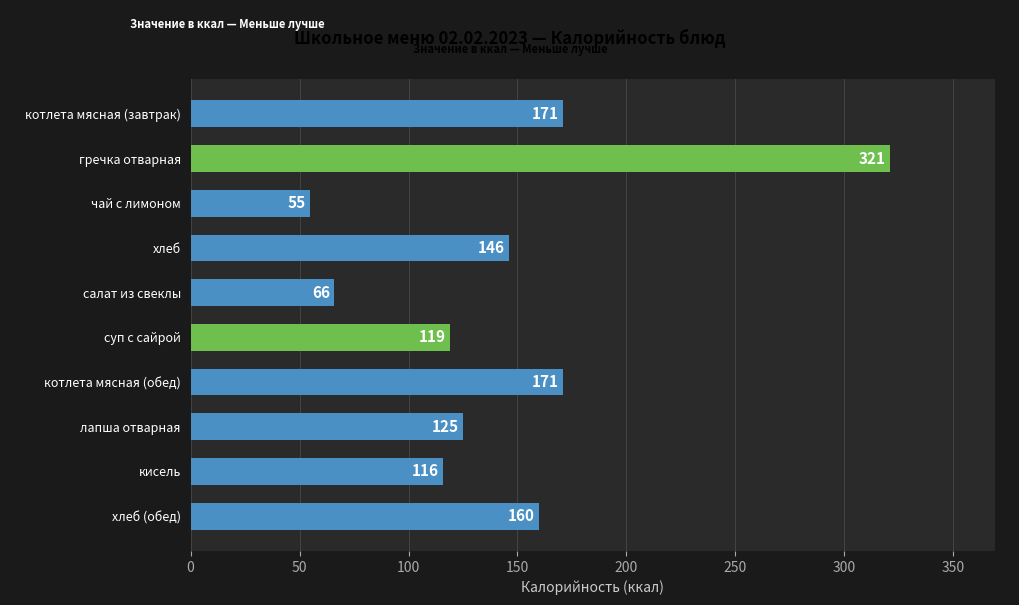

At which category does the chart reach its minimum across all series?

чай с лимоном